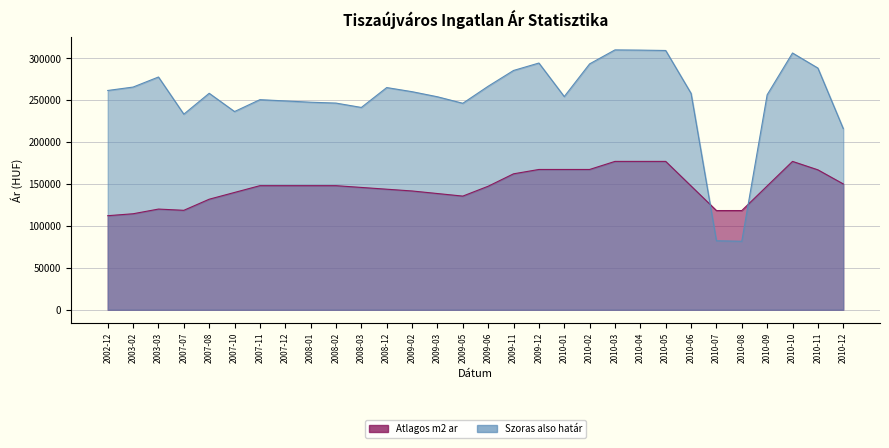

Rank the categories by Szoras also határ value from highest to lowest.

2010-03, 2010-04, 2010-05, 2010-10, 2009-12, 2010-02, 2010-11, 2009-11, 2003-03, 2009-06, 2003-02, 2008-12, 2002-12, 2009-02, 2007-08, 2010-06, 2010-09, 2010-01, 2009-03, 2007-11, 2007-12, 2008-01, 2008-02, 2009-05, 2008-03, 2007-10, 2007-07, 2010-12, 2010-07, 2010-08